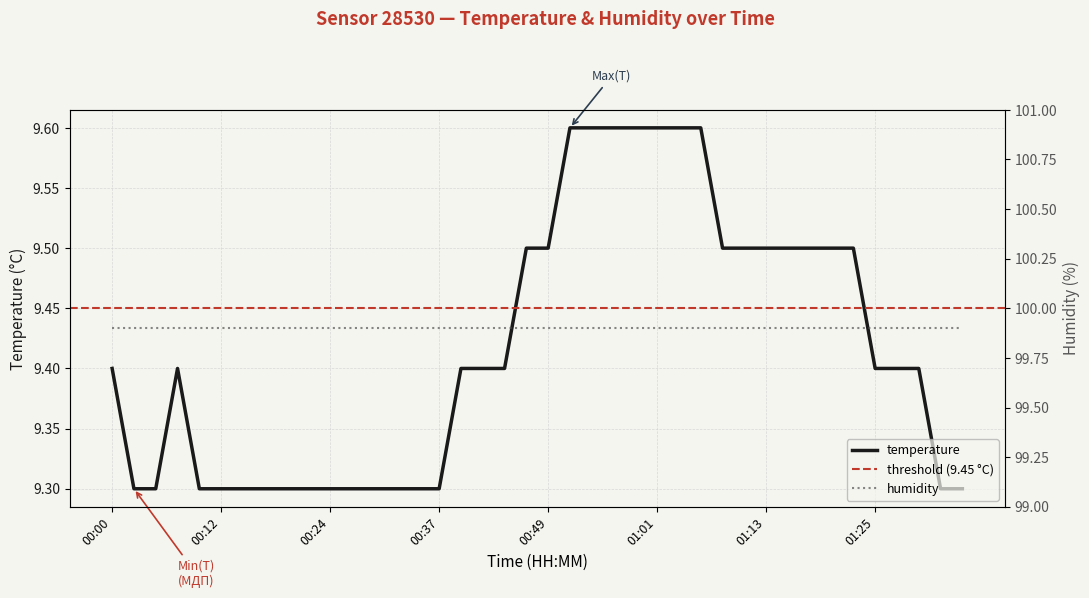

Count the values in the range 9 to 10.

40